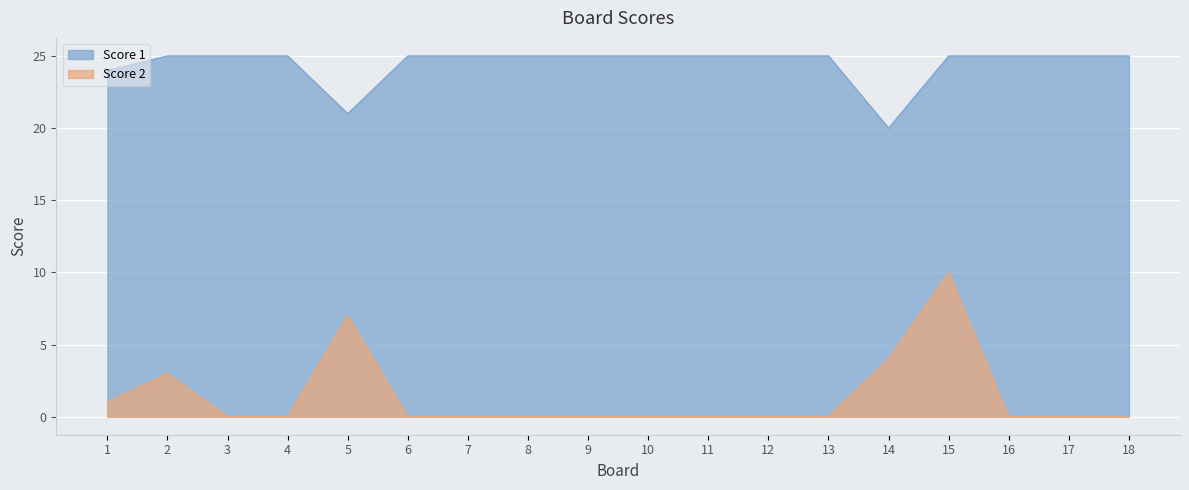

Which series has the largest total across all categories?

Score 1